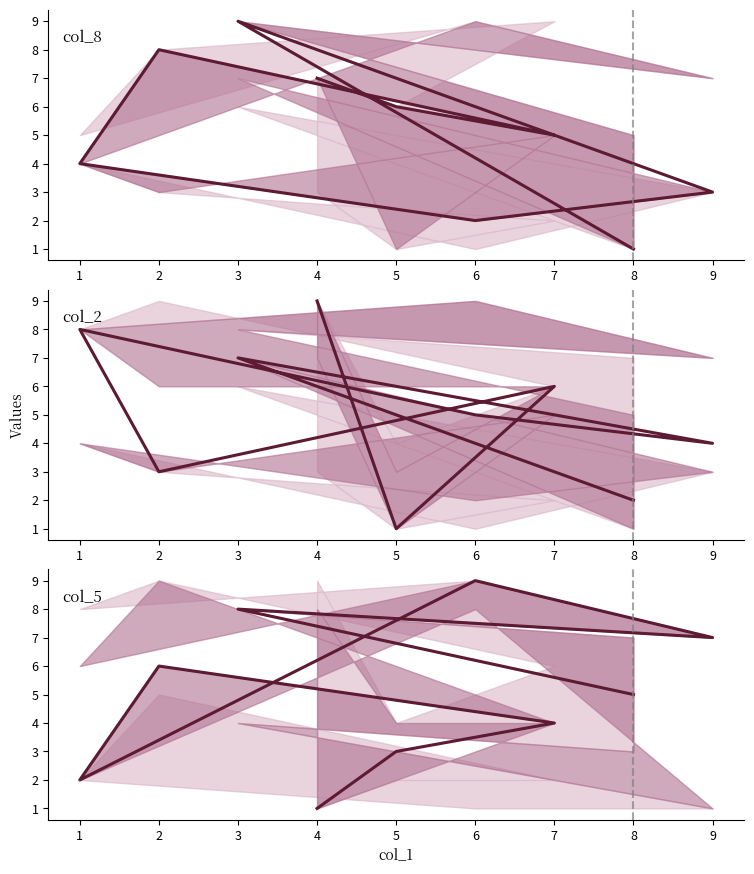

List the series in order of their peak value, highest first.

col_8, col_2, col_5